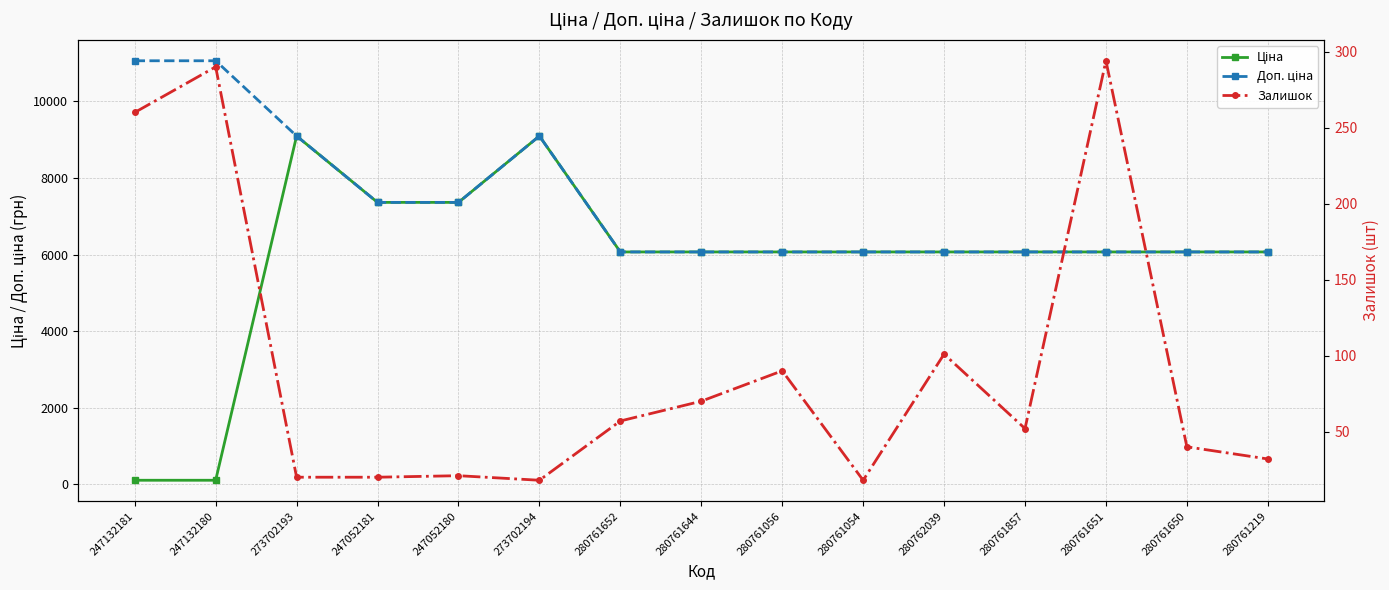

What is the highest value of the Доп. ціна series?

11055.0